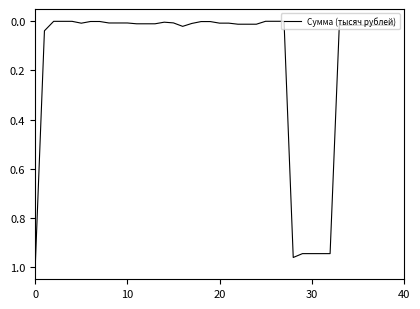

Does the chart have visible grid lines?

No